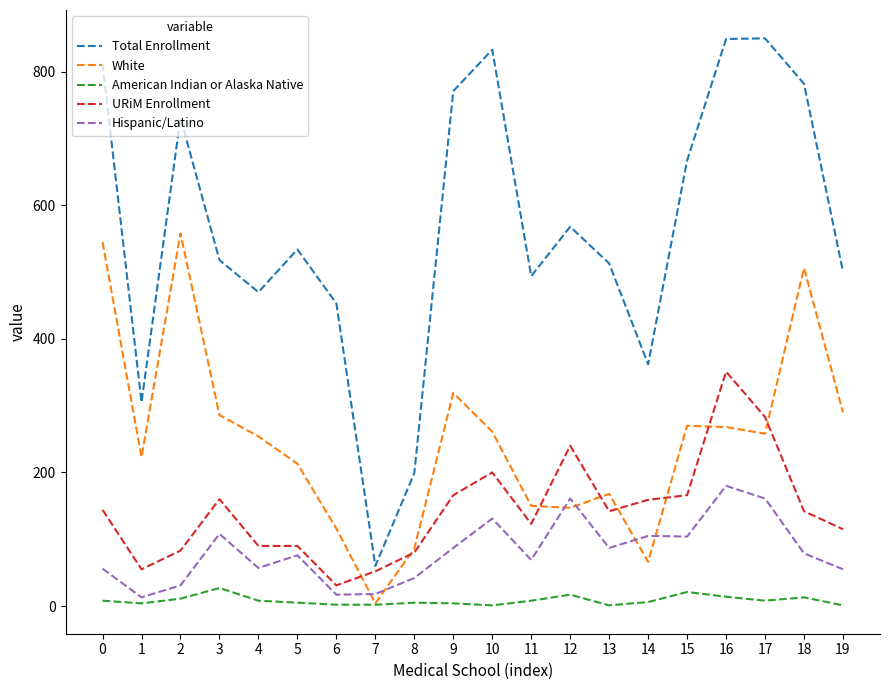

Which series has the largest range (max minus min)?

Total Enrollment